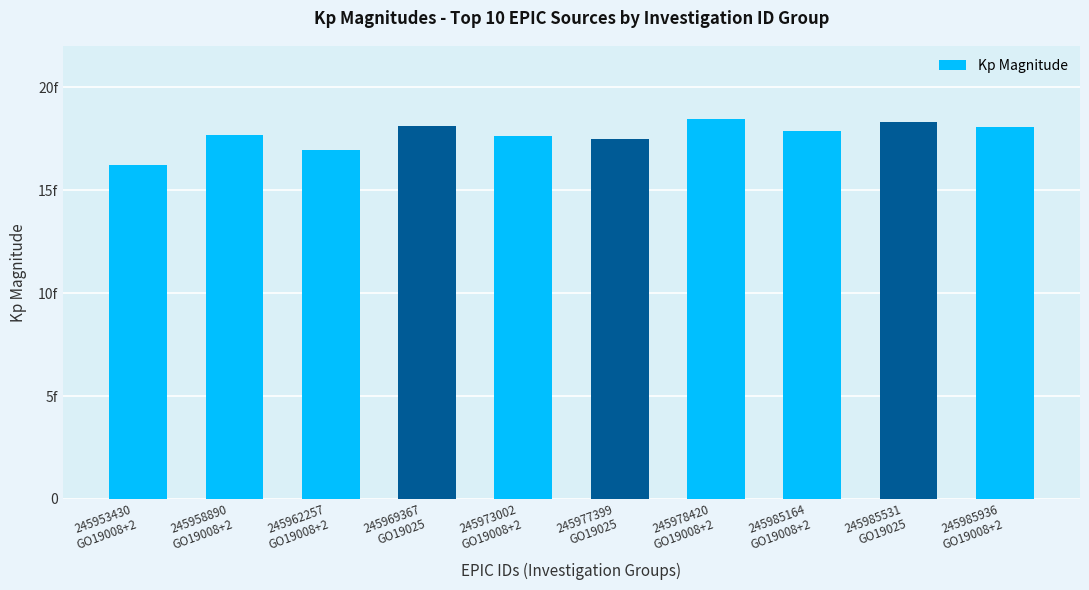

What is the approximate value at 245977399
GO19025?

17.5